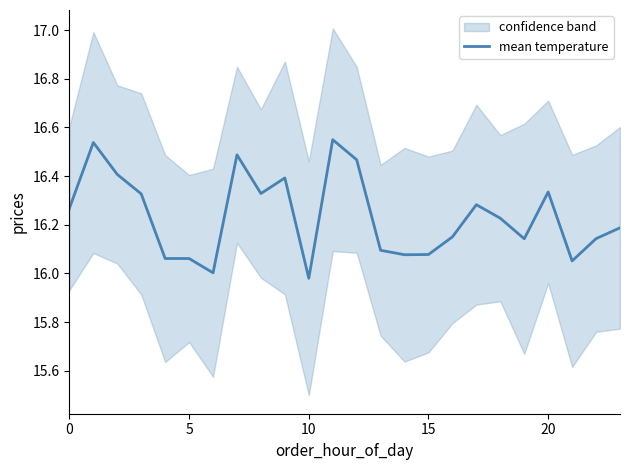

Between 12 and 7, which is larger?

7